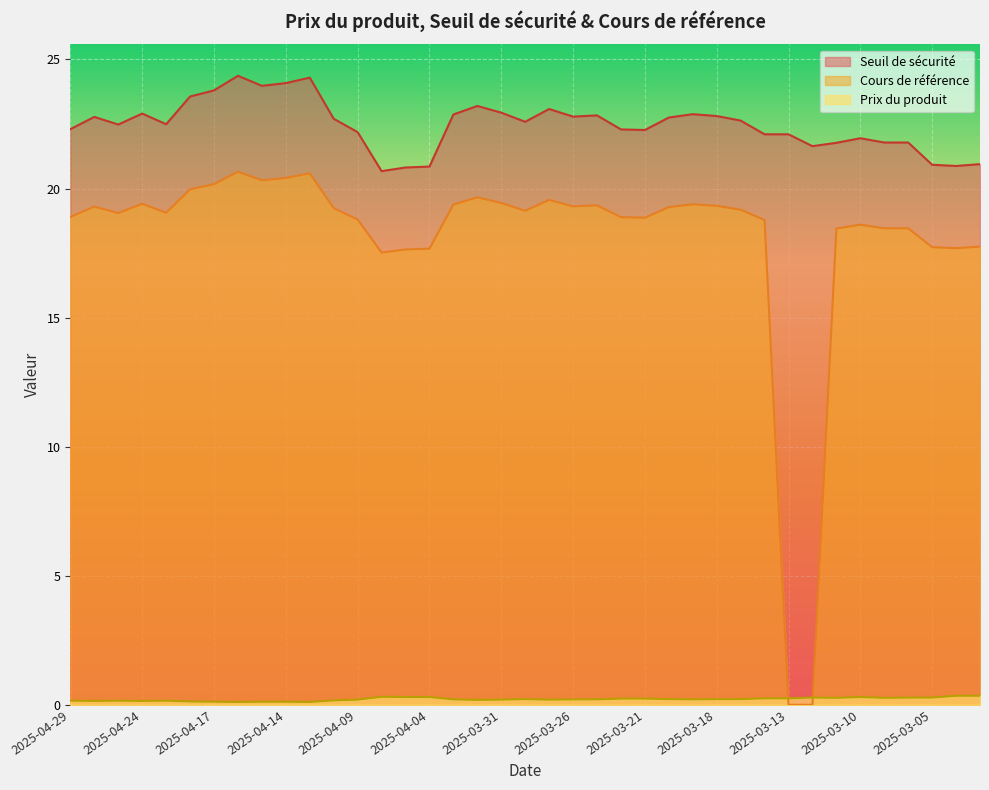

Is the value of Cours de référence at 2025-03-21 greater than the value of Seuil de sécurité at 2025-04-11?

No